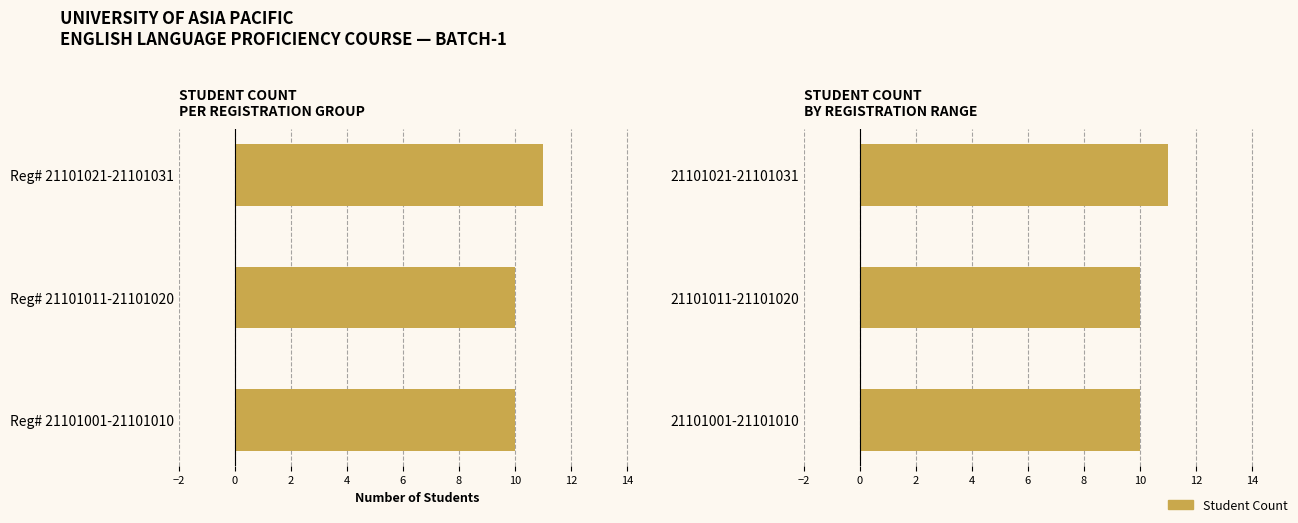

Is it true that the value at 21101011-21101020 is 10?

True